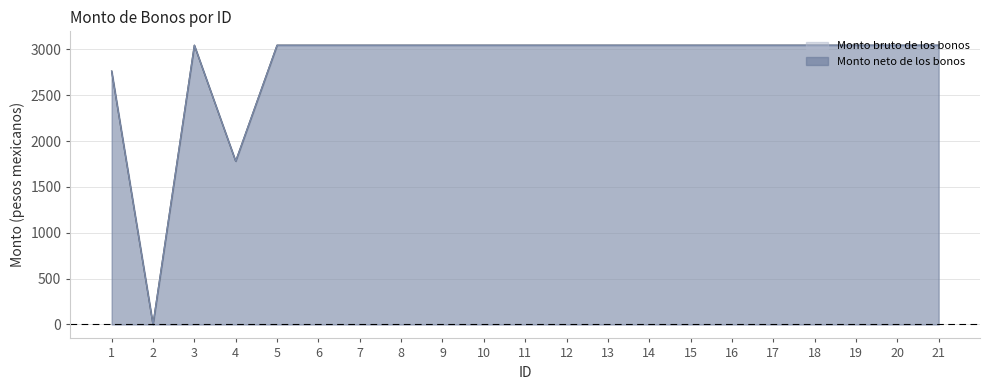

The Monto bruto de los bonos series shows 3045.0 at 8. True or false?

True